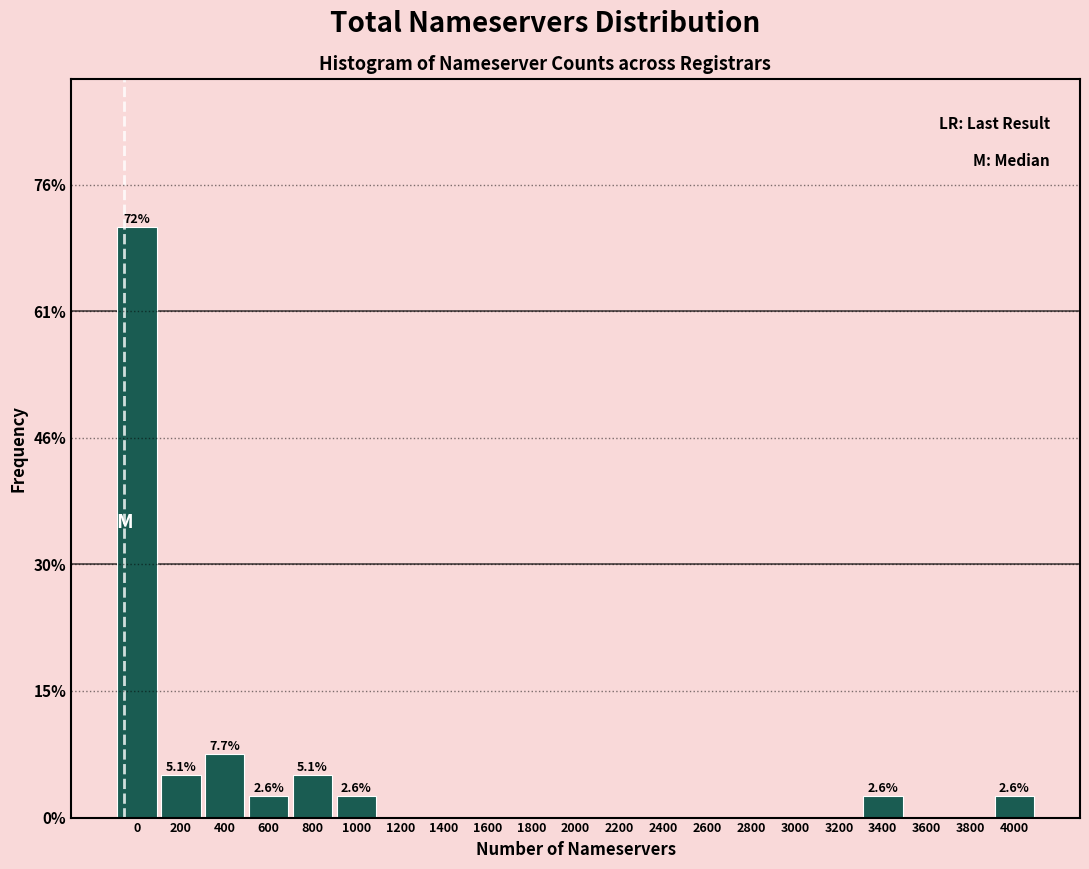

Are the bars horizontal?

No